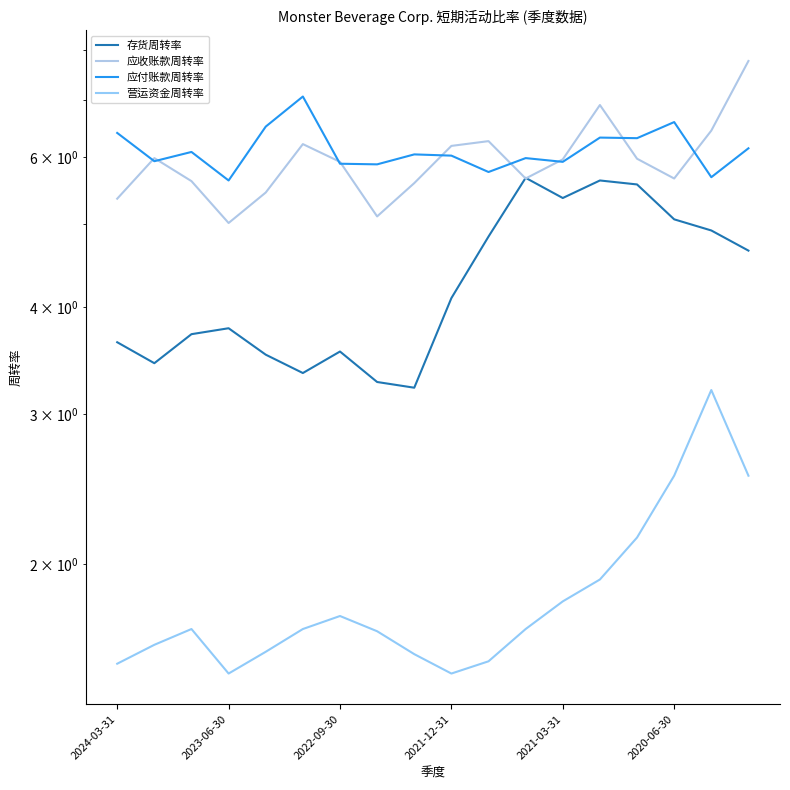

At how many categories does at least one series exceed 7?

2